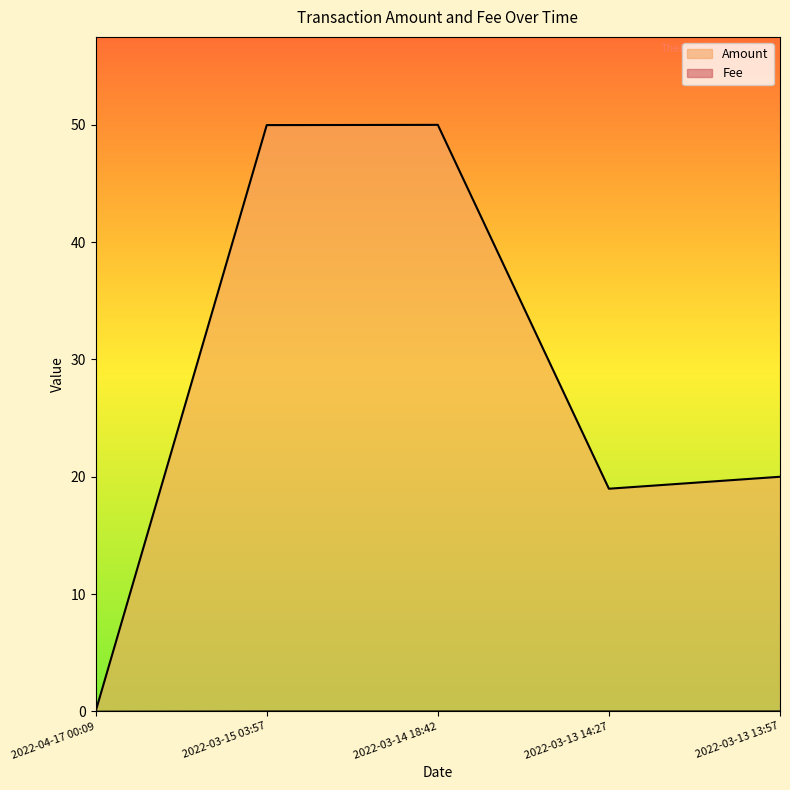

Reading right to left, what are all the values shown in this chart?

Amount: 20.0	19.0	50.0	50.0	0.0
Fee: 0.0	0.0	0.0	0.0	0.0